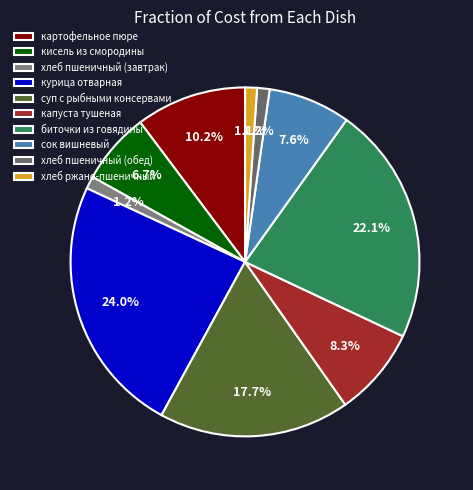

How much of the chart is everything except курица отварная?

76.0%